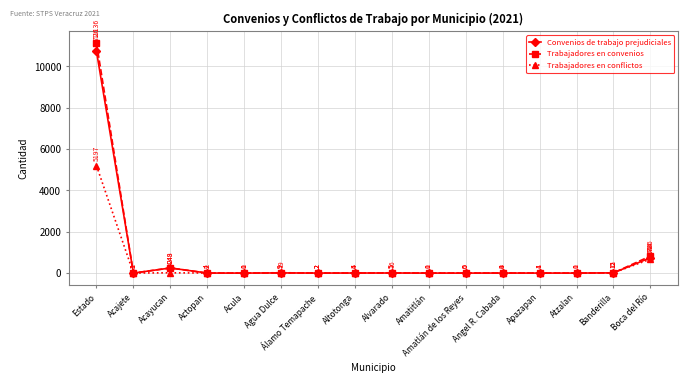

What is the average value of the Trabajadores en convenios series?

766